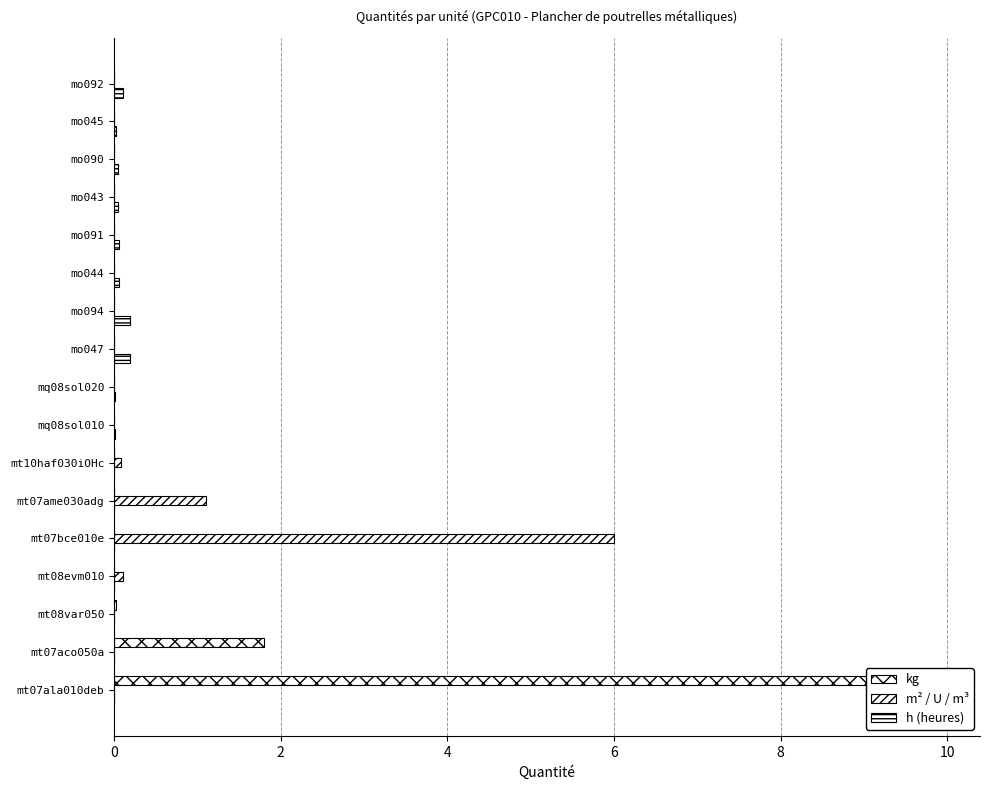

At how many categories does at least one series exceed 9?

1